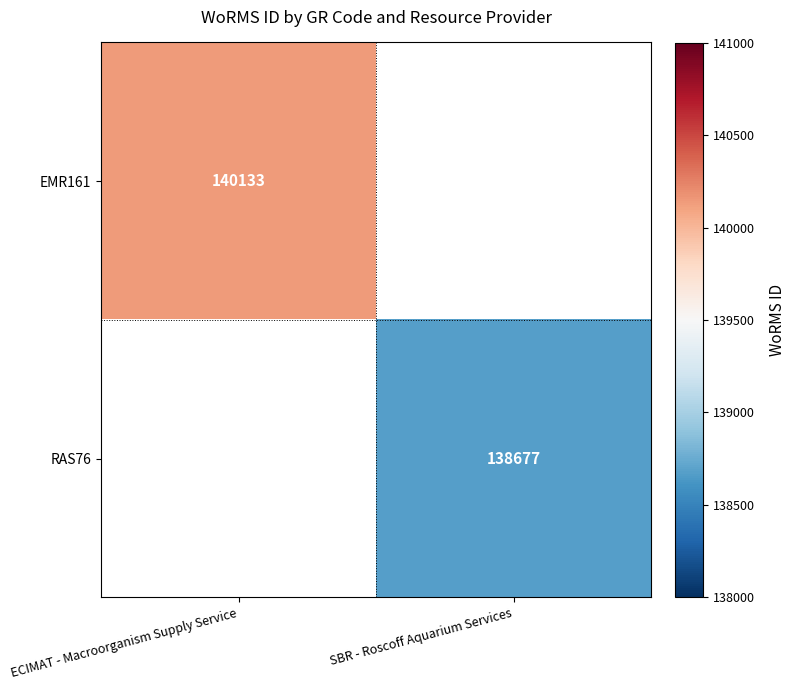

The EMR161 series shows 228394 at ECIMAT - Macroorganism Supply Service. True or false?

False